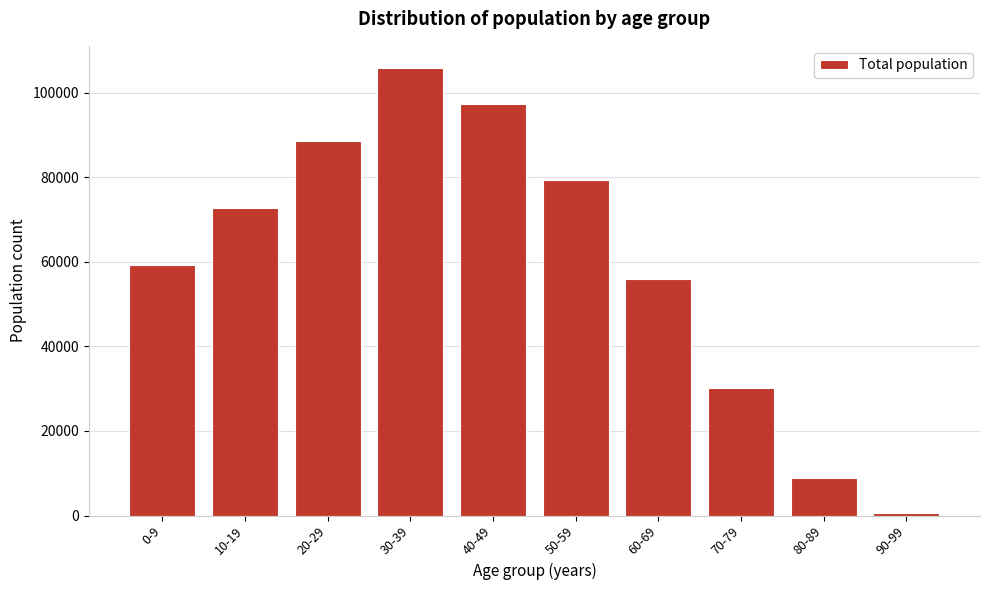

Reading left to right, what are all the values shown in this chart?

59346	72810	88681	105806	97253	79319	55948	30059	8872	516